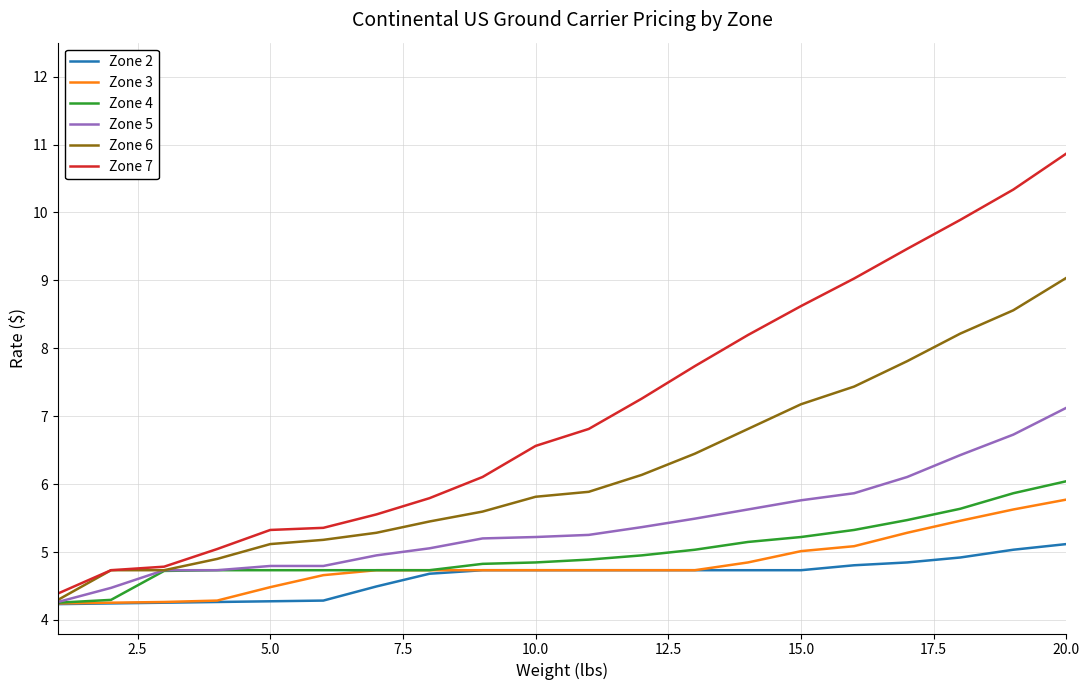

What is the average value of the Zone 4 series?

5.0